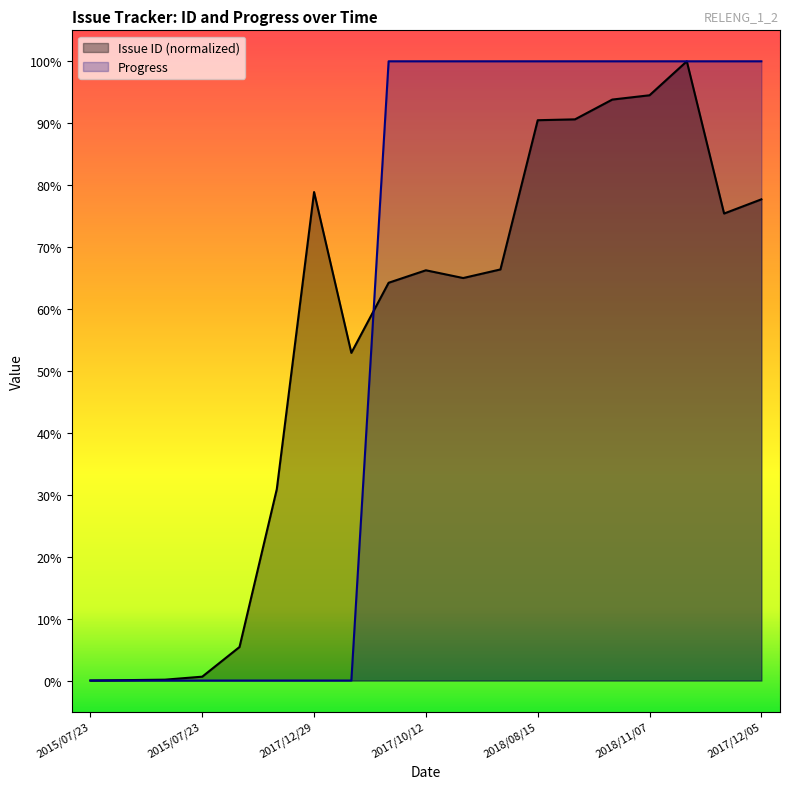

Where is the first local maximum for Issue ID?

2017/12/29